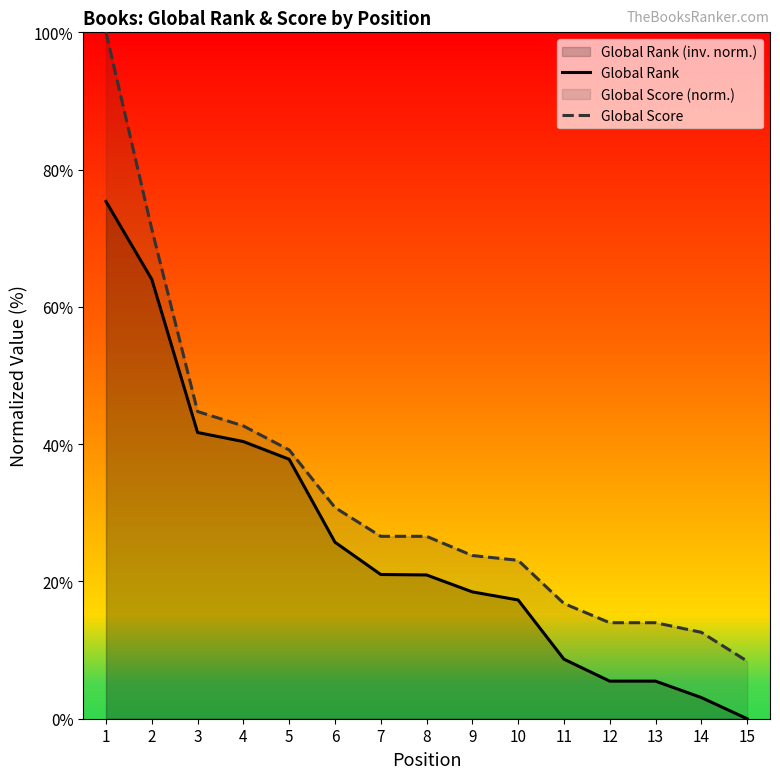

What is the difference between the highest and lowest values at 10?

5.8